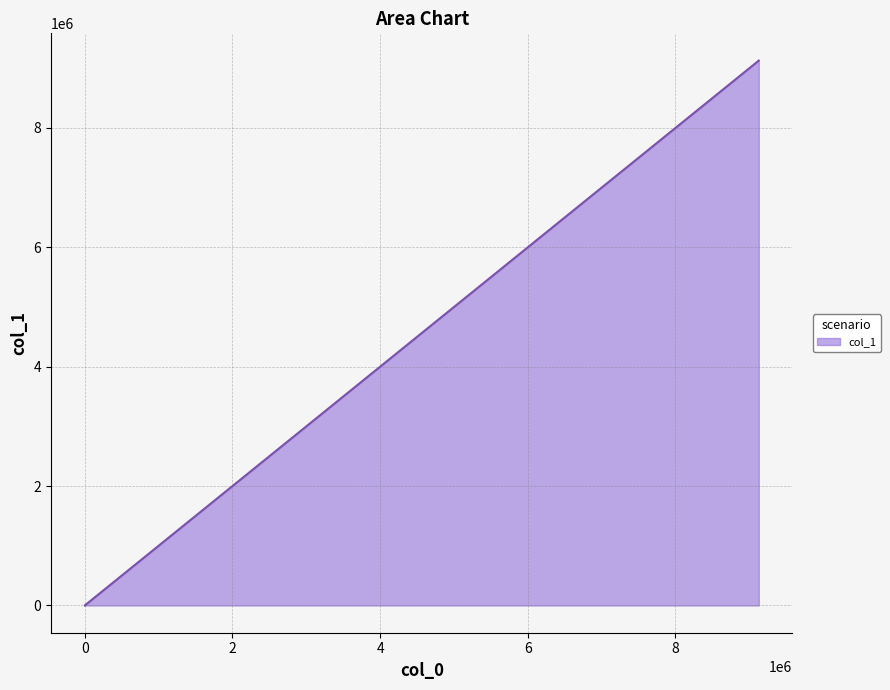

What is the change in value from 0 to 407950?

+407950